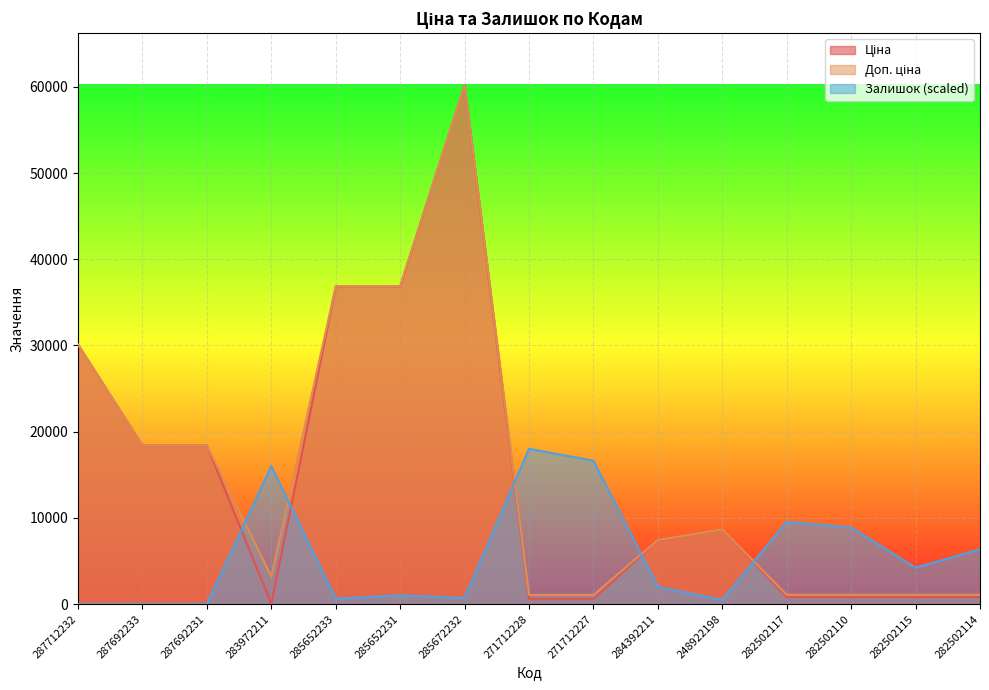

Which category has the lowest value in the Доп. ціна series?

271712228